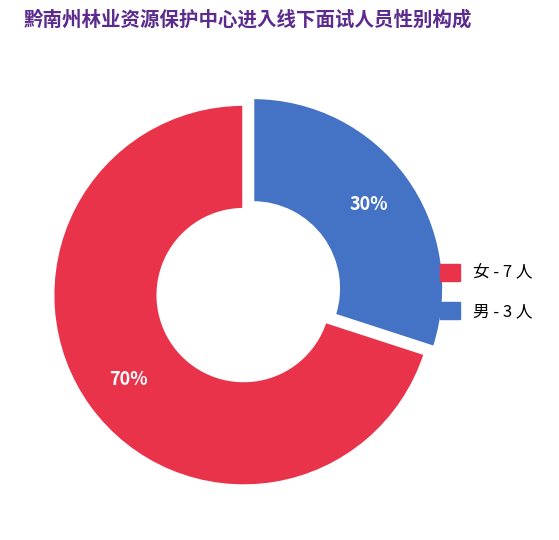

Which category has the biggest portion of the pie?

女